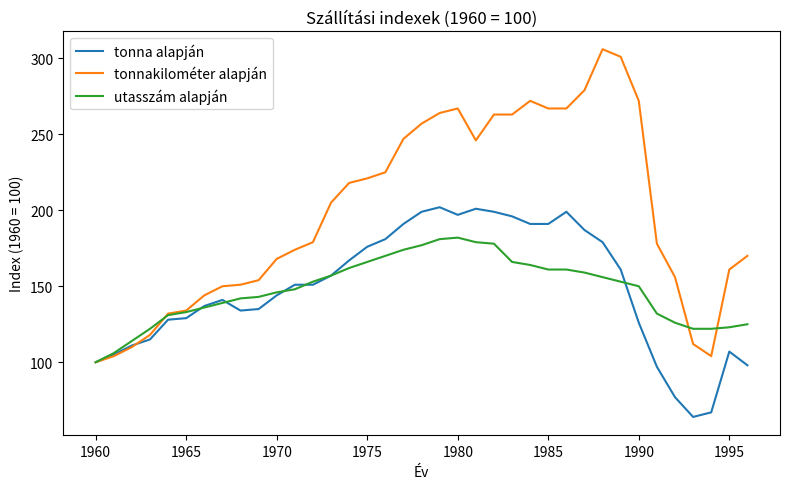

What is the lowest value of the tonnakilométer alapján series?

100